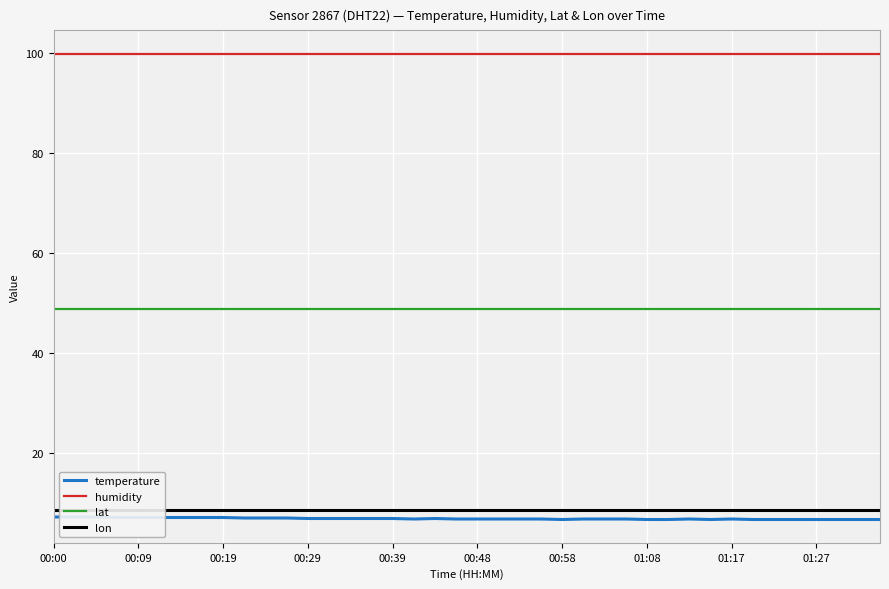

At which category does temperature reach its first local peak?

18